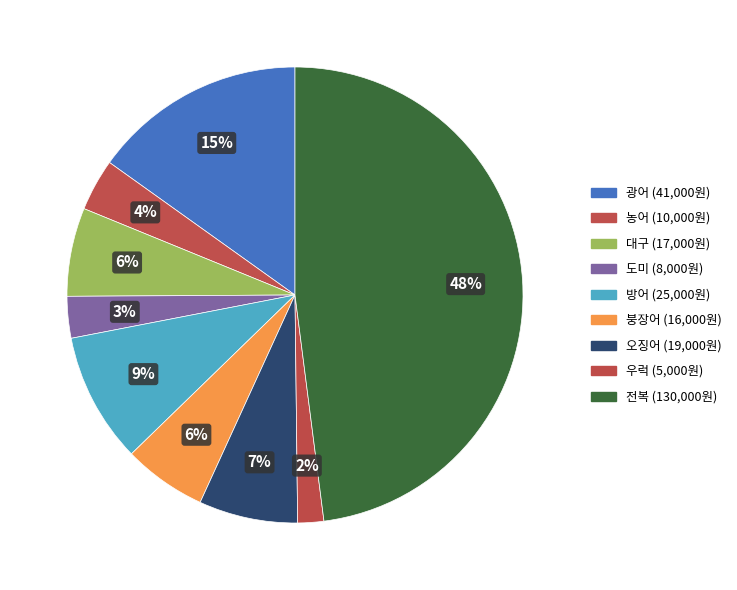

The 방어 slice represents 9% of the pie. True or false?

True